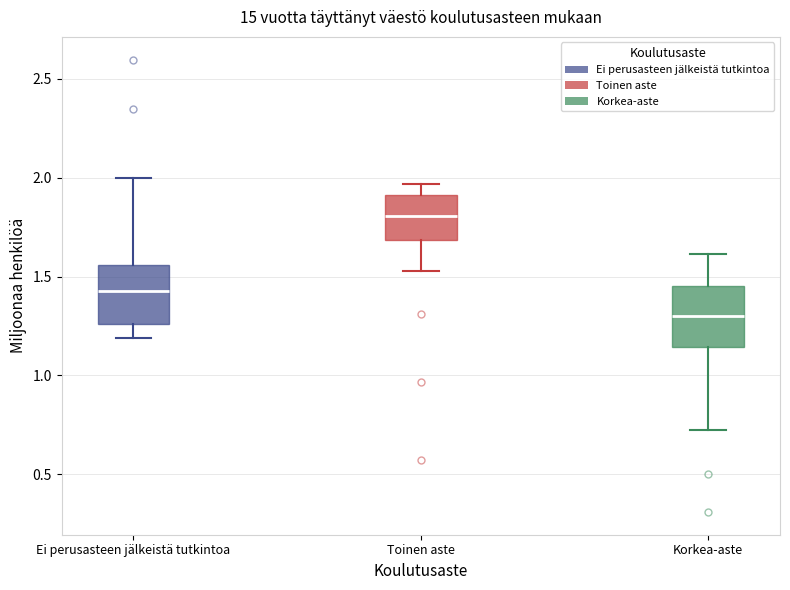

Which box has the highest median line?

Toinen aste